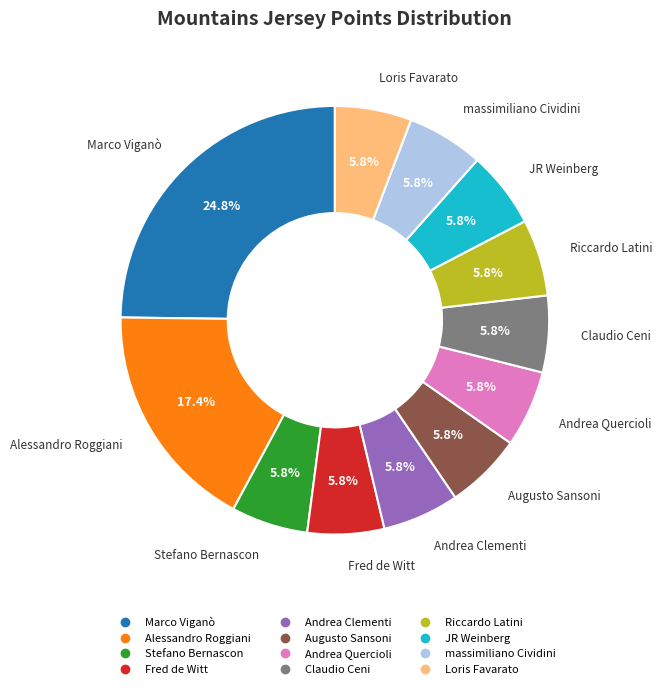

True or false: JR Weinberg accounts for 6% of the total.

True